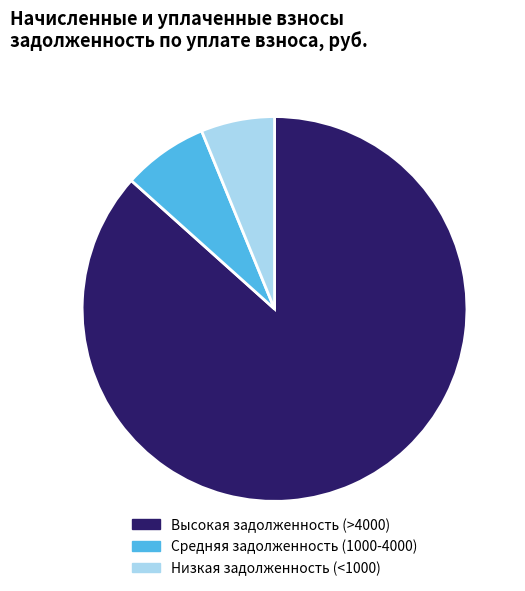

Rank the categories by value from highest to lowest.

Высокая задолженность (>4000), Средняя задолженность (1000-4000), Низкая задолженность (<1000)